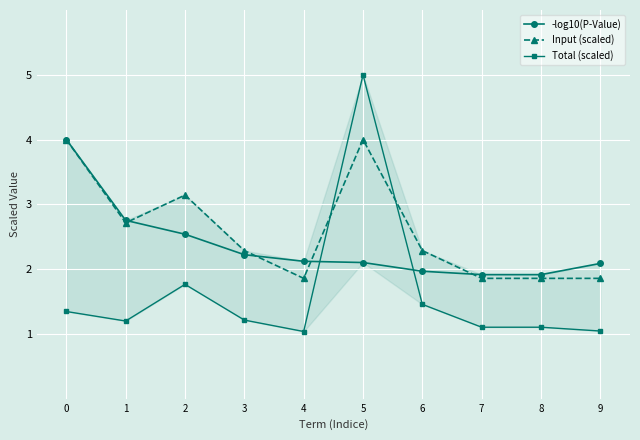

What is the average value of the Input (scaled) series?

2.6